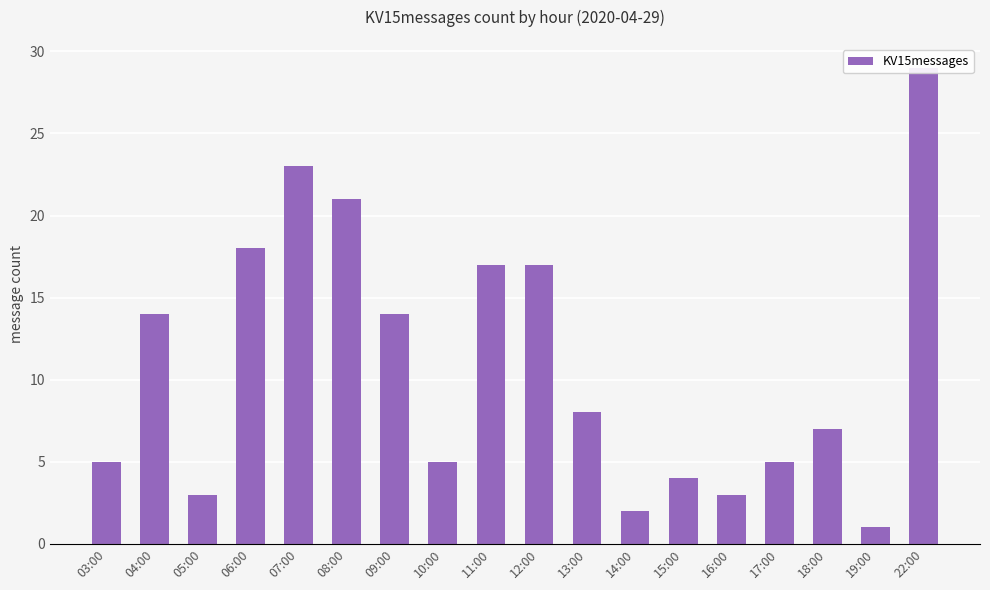

Reading left to right, list all the values displayed in this chart.

03:00=5	04:00=14	05:00=3	06:00=18	07:00=23	08:00=21	09:00=14	10:00=5	11:00=17	12:00=17	13:00=8	14:00=2	15:00=4	16:00=3	17:00=5	18:00=7	19:00=1	22:00=29